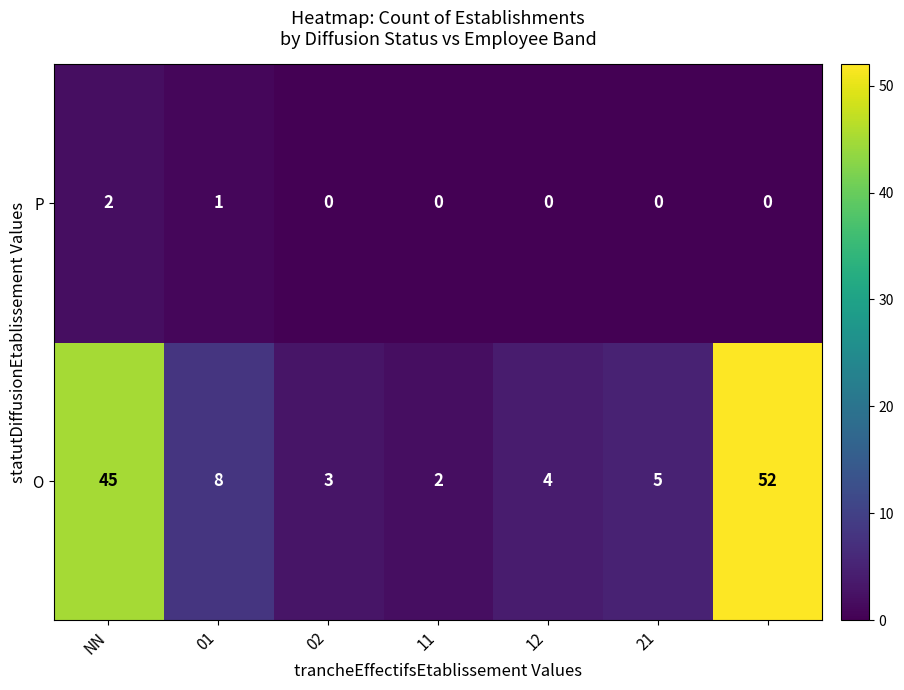

What is the greatest value displayed?

52